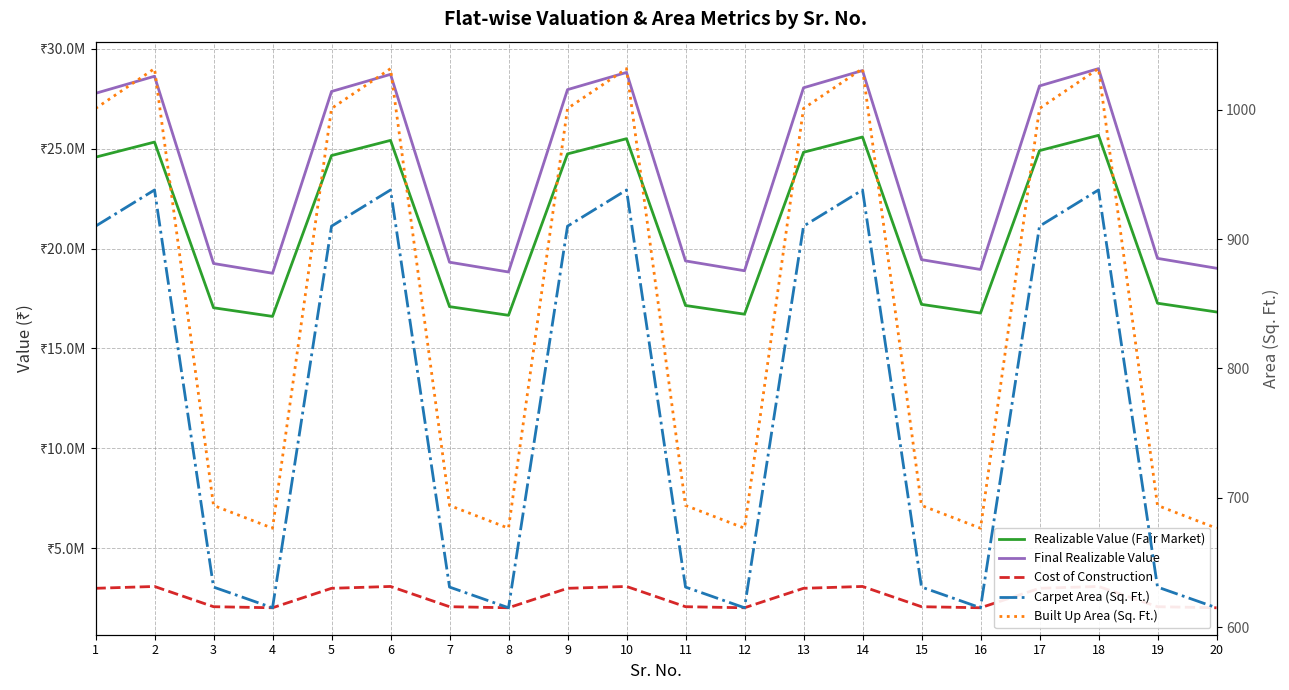

In Final Realizable Value, how many points are lower than both neighbors (excluding endpoints)?

4